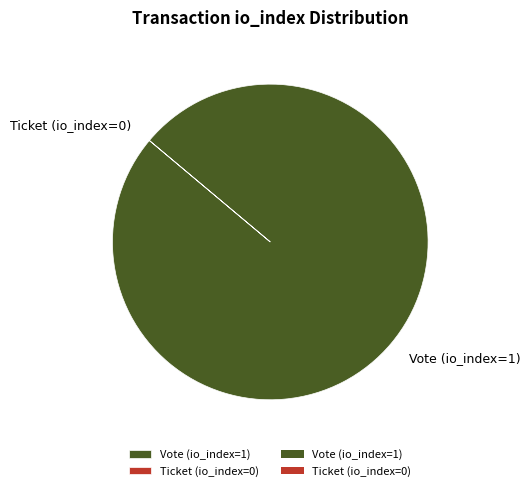

True or false: Vote (io_index=1) accounts for 100% of the total.

True